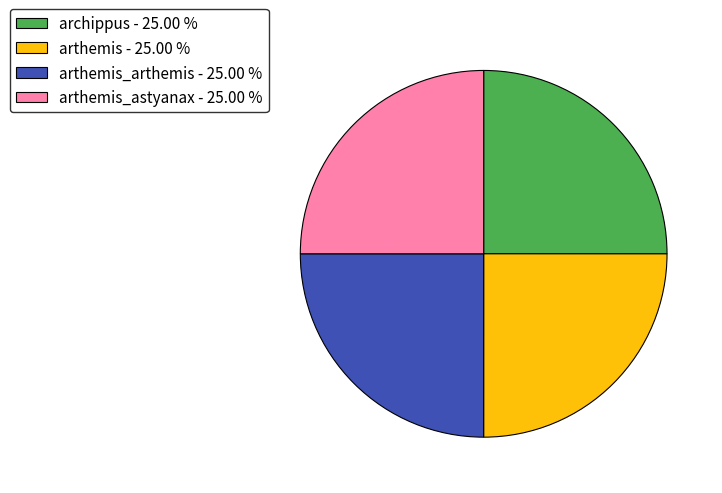

Does any single category account for the majority?

No